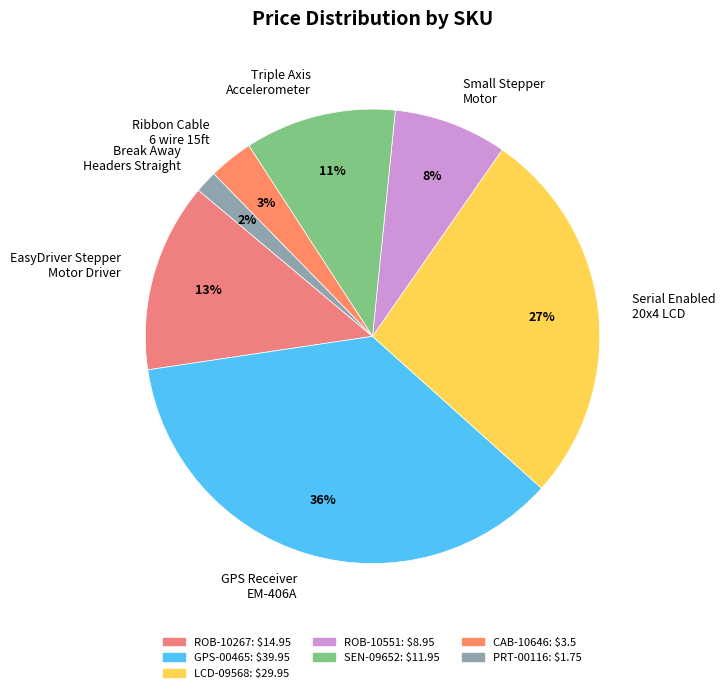

Is there a majority slice in this chart?

No